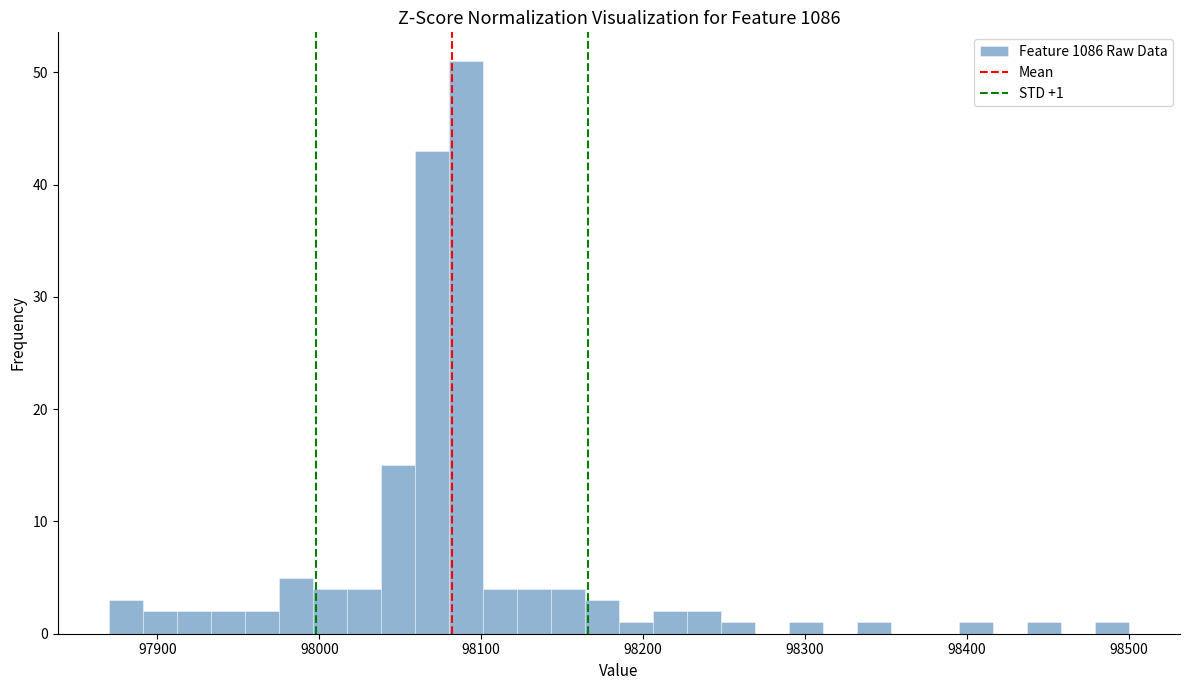

Around what value on the x-axis is the tallest bar? Give the approximate position of its centre, as read against the axis.

98090